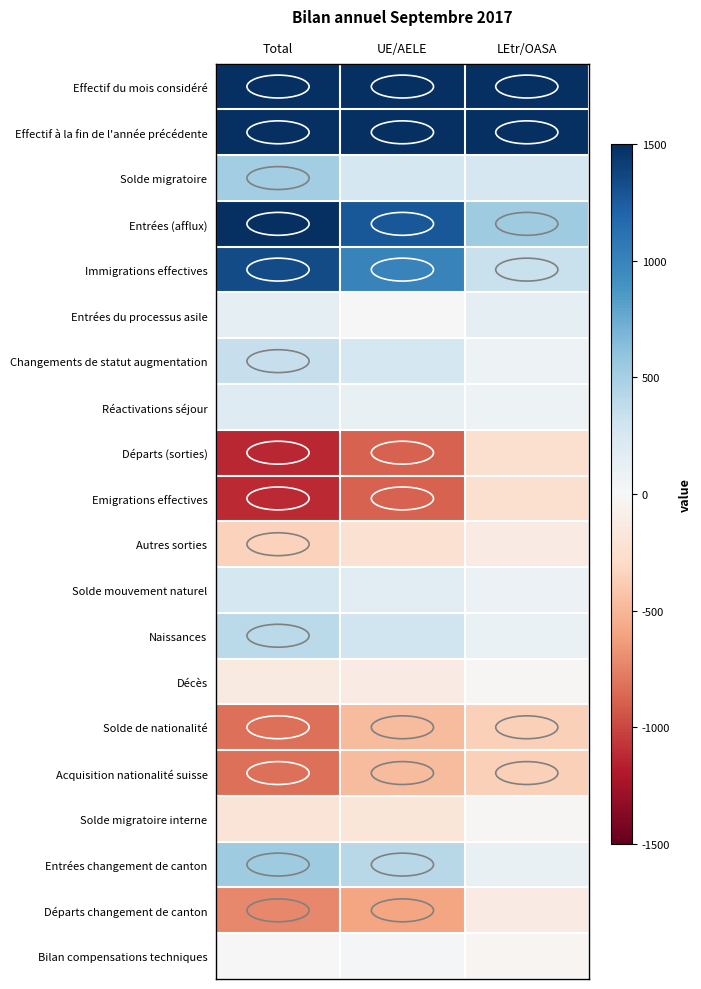

Rank the series by their maximum value, from lowest to highest.

Solde de nationalité, Acquisition nationalité suisse, Départs (sorties), Emigrations effectives, Départs changement de canton, Autres sorties, Décès, Solde migratoire interne, Bilan compensations techniques, Entrées du processus asile, Réactivations séjour, Solde mouvement naturel, Changements de statut augmentation, Naissances, Solde migratoire, Entrées changement de canton, Immigrations effectives, Entrées (afflux), Effectif du mois considéré, Effectif à la fin de l'année précédente